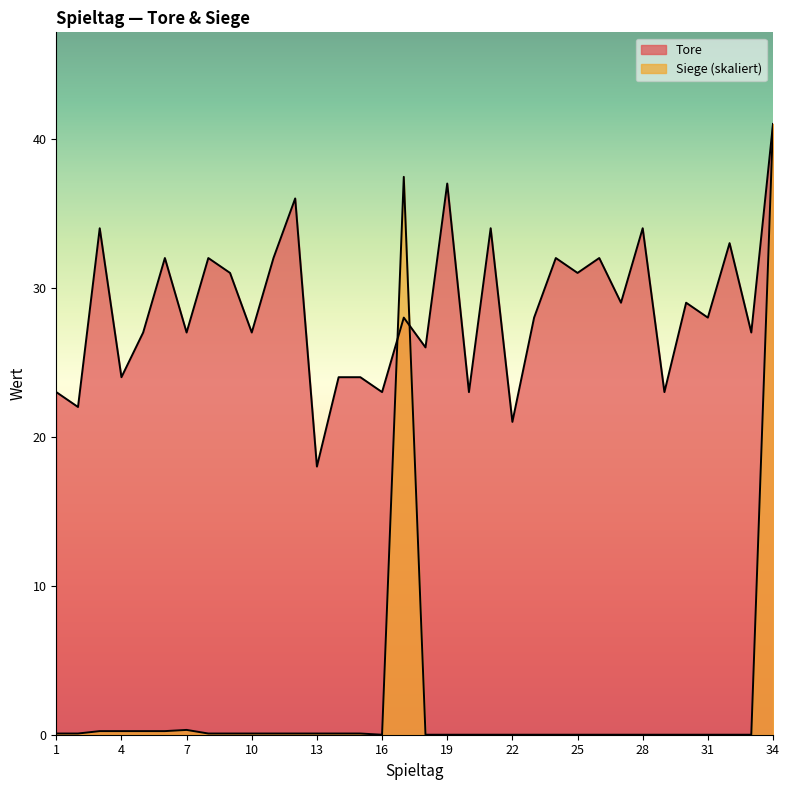

At which label does Tore reach its minimum?

13